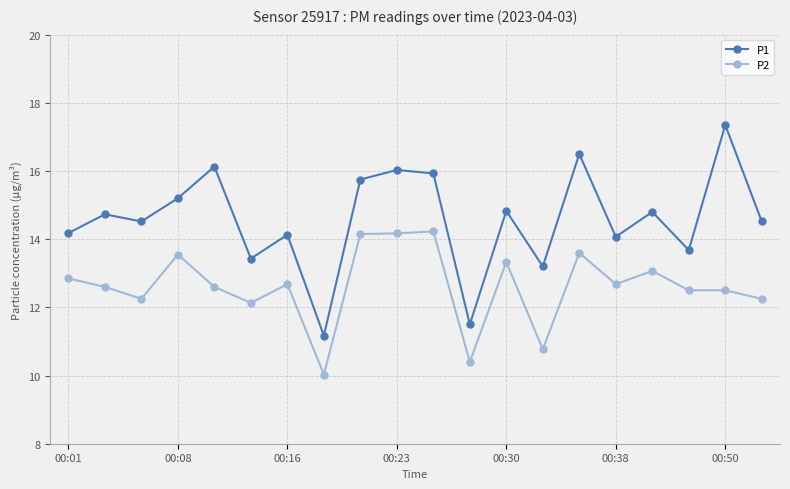

True or false: P1 and P2 cross at least once.

False